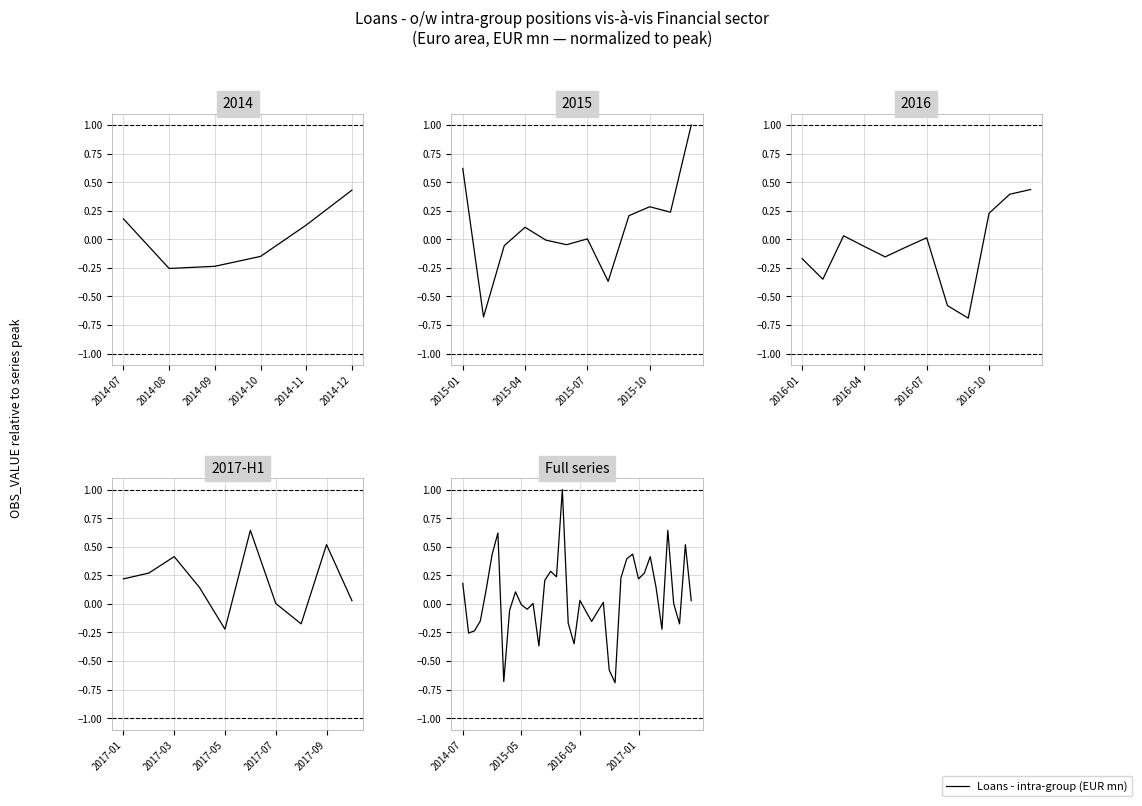

What is the difference between the values at 22 and 29?

0.6